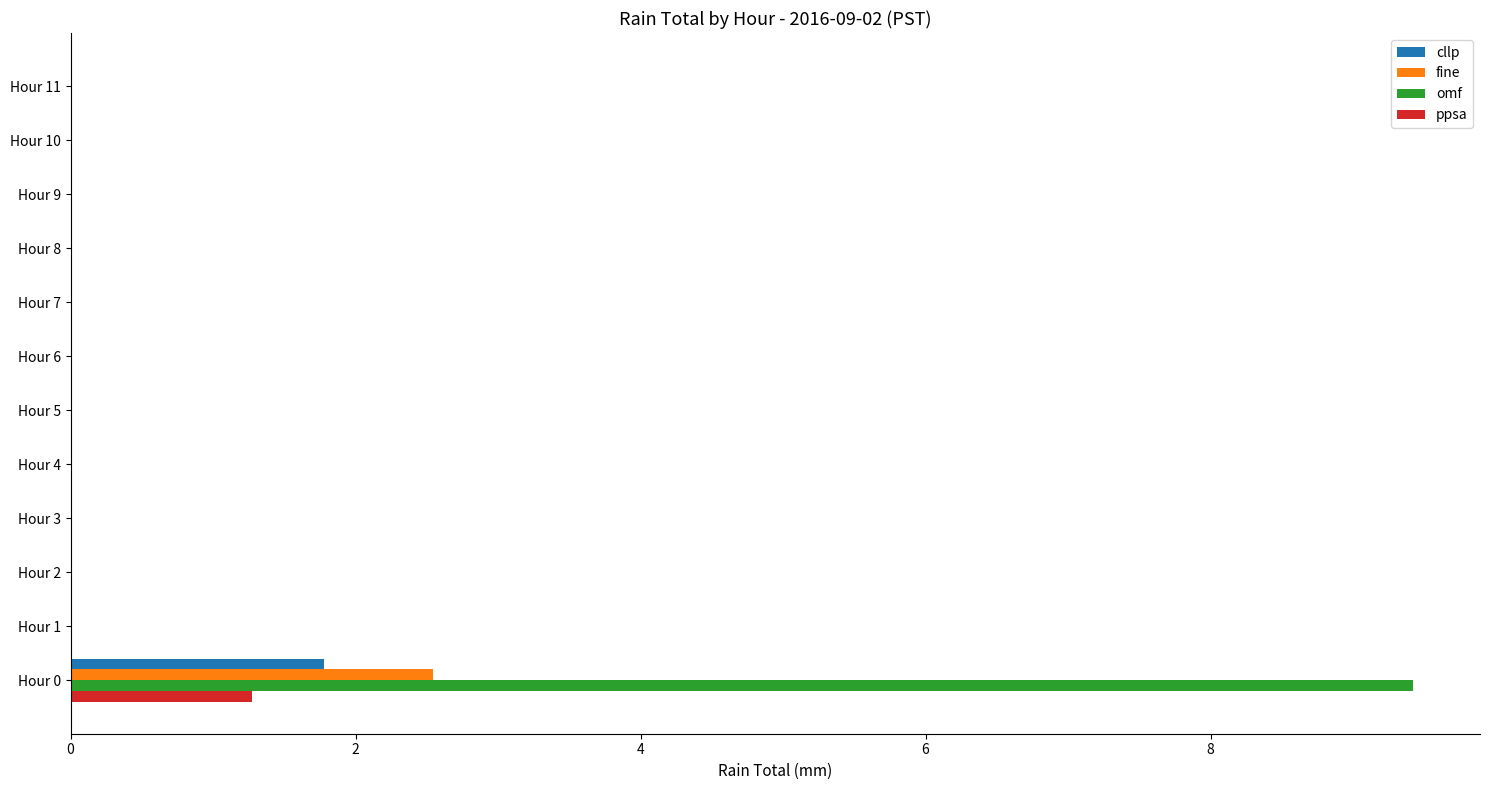

What is the maximum value shown in the chart?

9.4